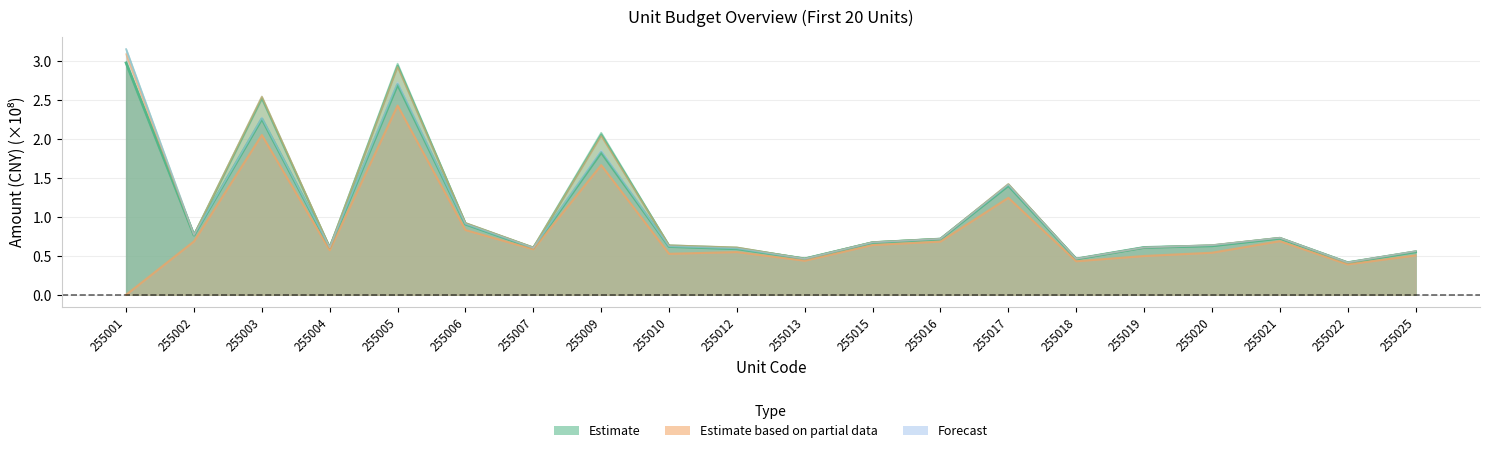

What is the difference between the highest and lowest values at 255012?

0.1